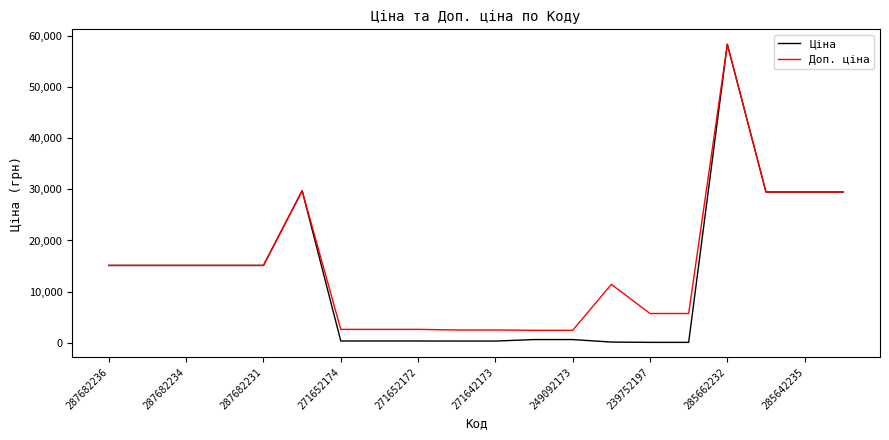

What is the greatest value displayed?

58426.5